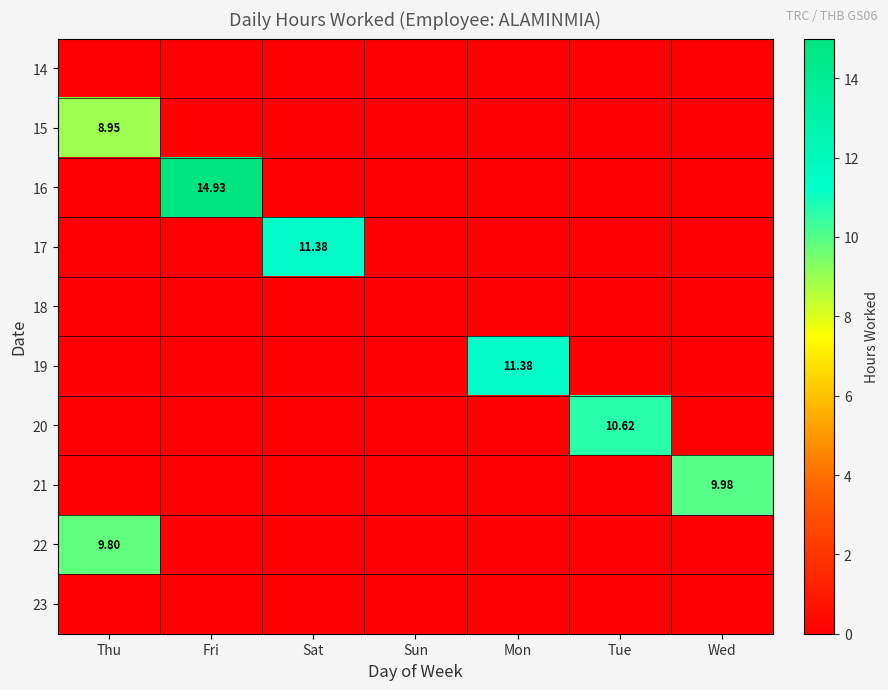

The value of 18 at Mon is 0.0. True or false?

True